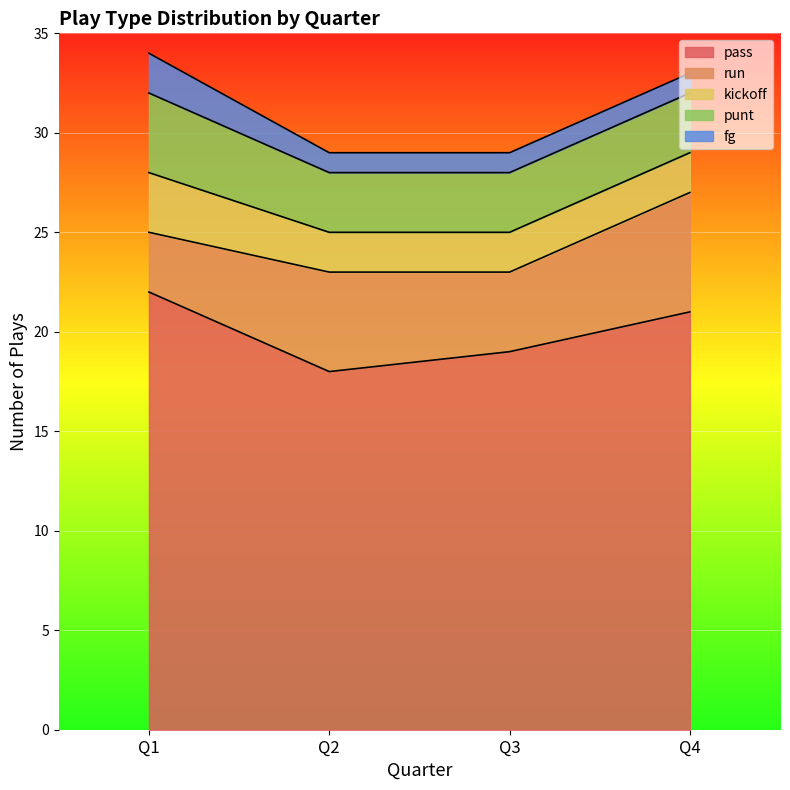

What is the minimum value shown in the chart?

1